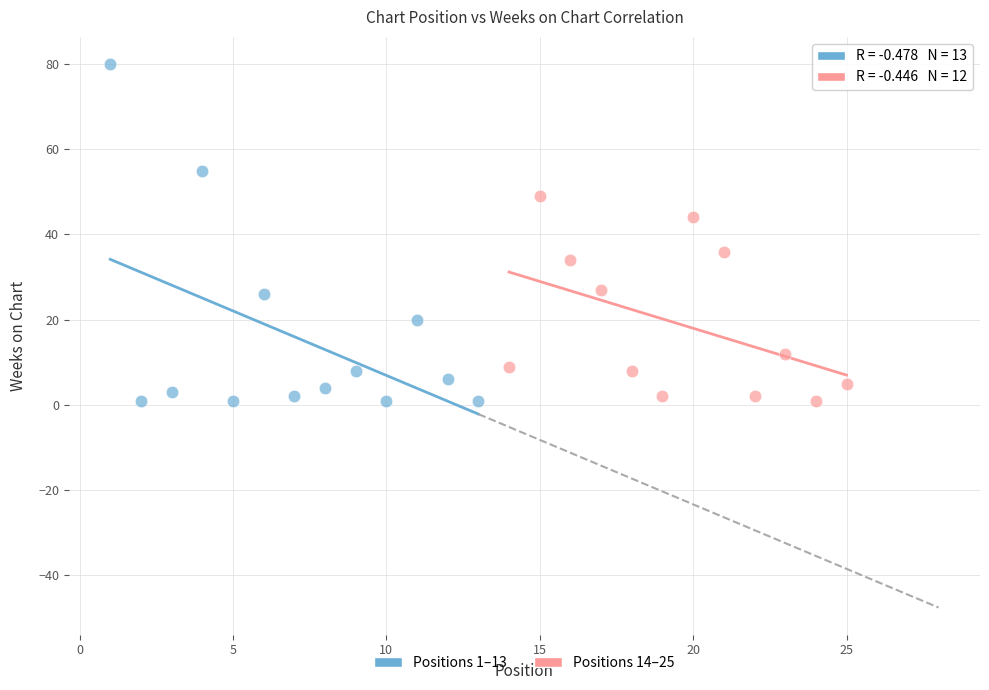

Which series has the widest spread of Y values?

Positions 1–13